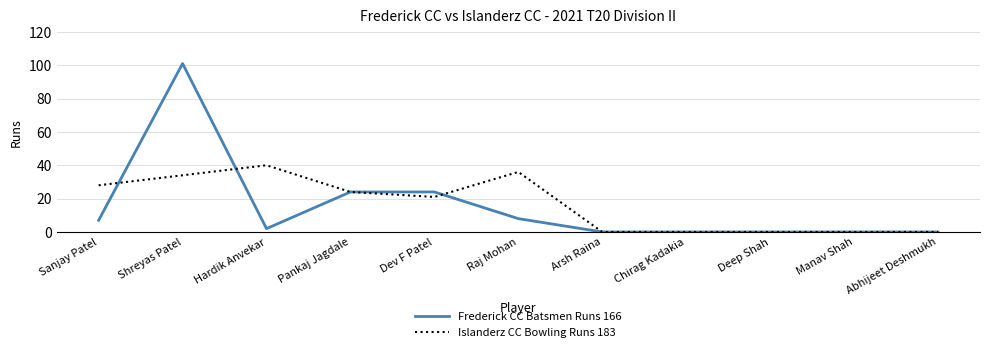

What position from the right is Deep Shah?

3